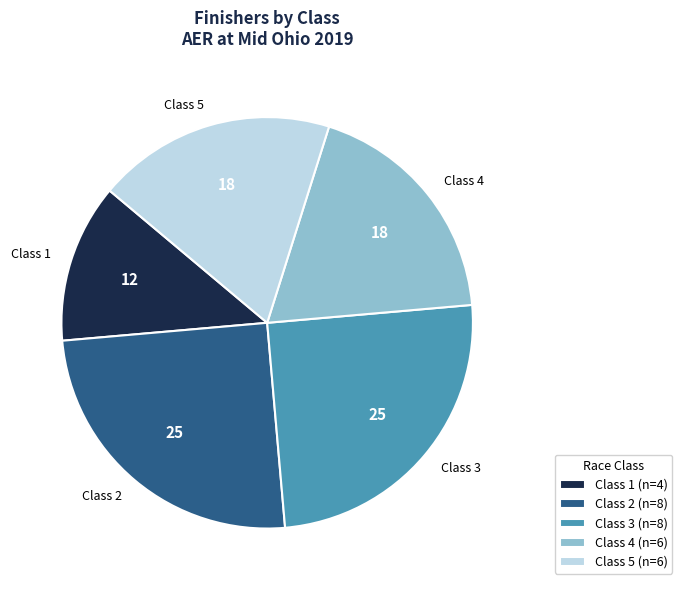

Approximately how many times larger is the value at Class 1 compared to Class 3?

0.5